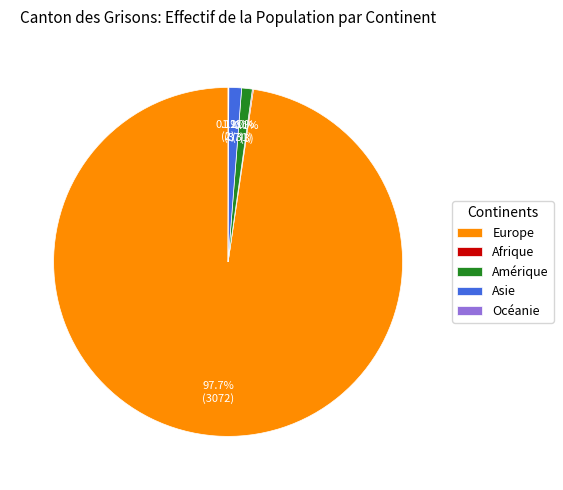

Which slice represents more than half of the pie?

Europe